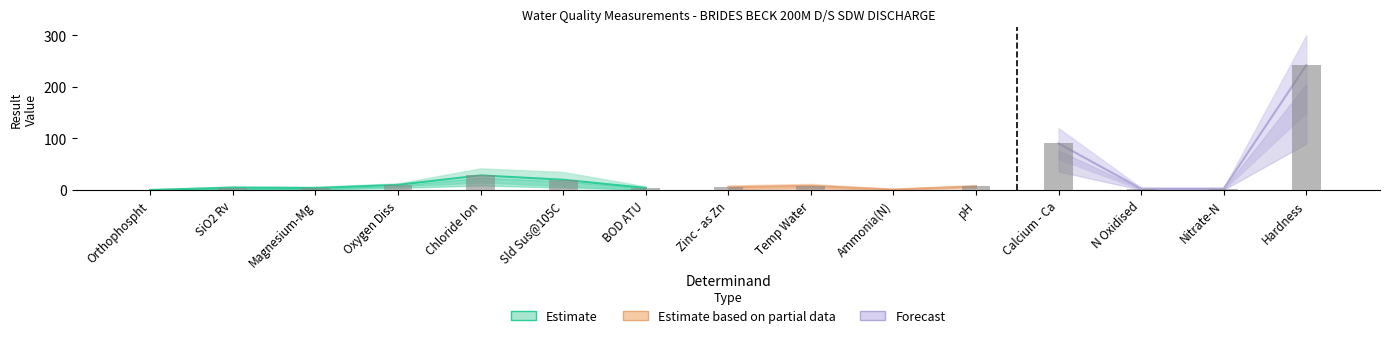

Rank the categories by upper value from lowest to highest.

Orthophospht, Ammonia(N), N Oxidised, Nitrate-N, Magnesium-Mg, BOD ATU, SiO2 Rv, pH, Zinc - as Zn, Temp Water, Oxygen Diss, Sld Sus@105C, Chloride Ion, Calcium - Ca, Hardness